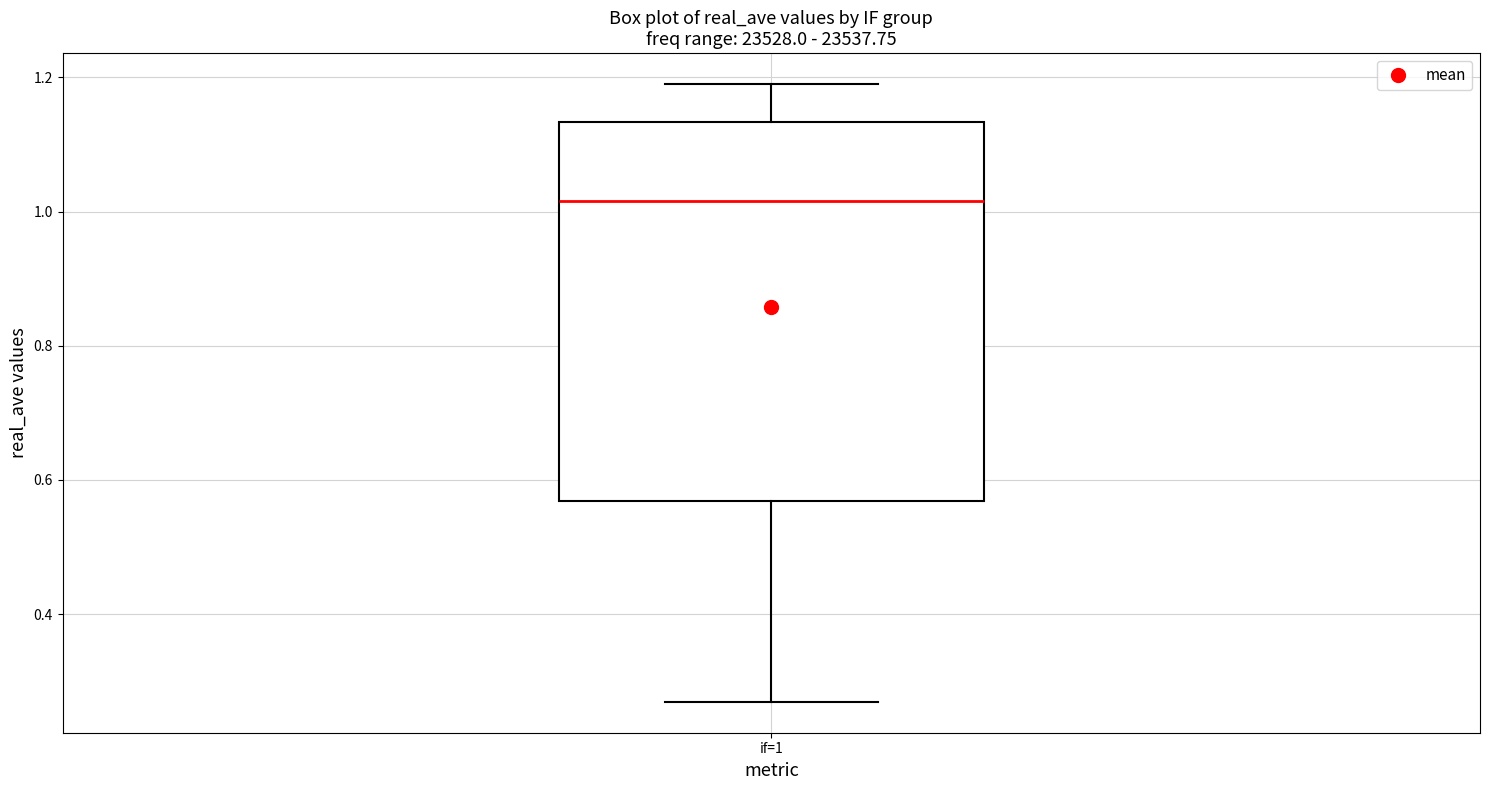

Read this box plot against the y-axis: the position of the median line, the range covered by the box, and the ends of both whiskers. The values are not printed on the chart, so give them approximately, as read against the axis.

median 1.02, box 0.56 to 1.14, whiskers 0.26 to 1.20